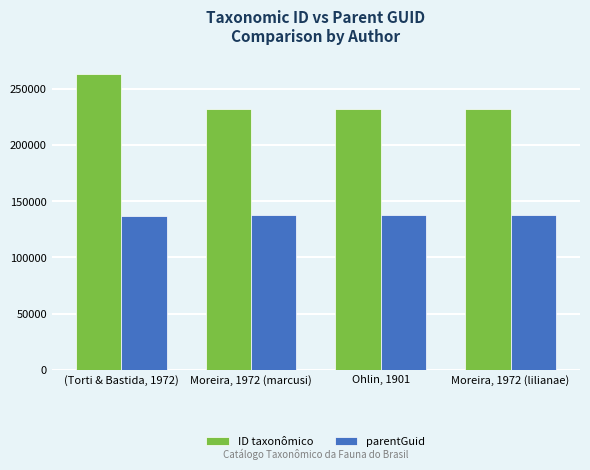

What is the maximum value for parentGuid?

137405